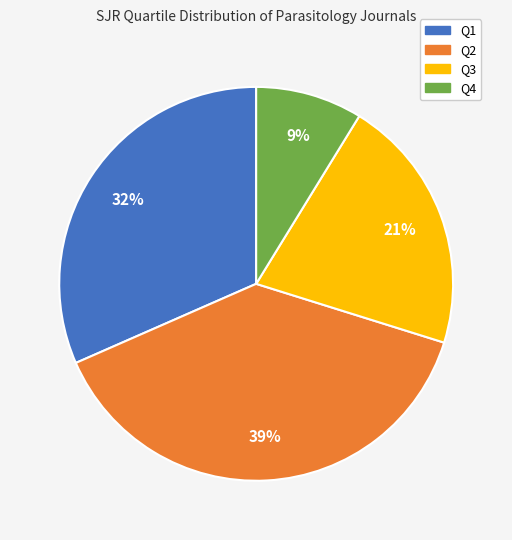

How many segments does this pie chart have?

4